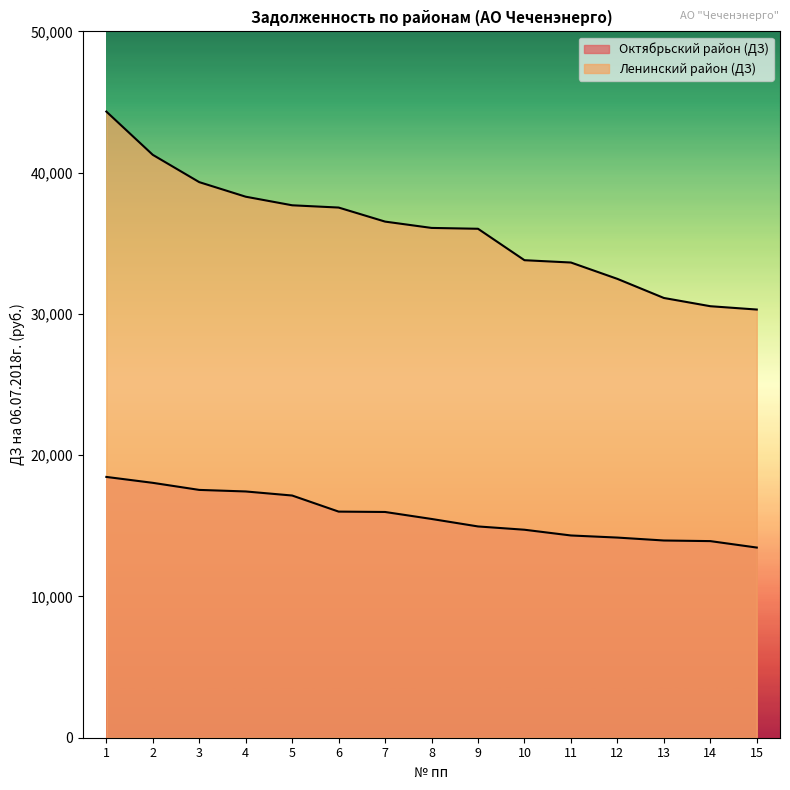

True or false: Октябрьский район (ДЗ) and Ленинский район (ДЗ) intersect in this chart.

False